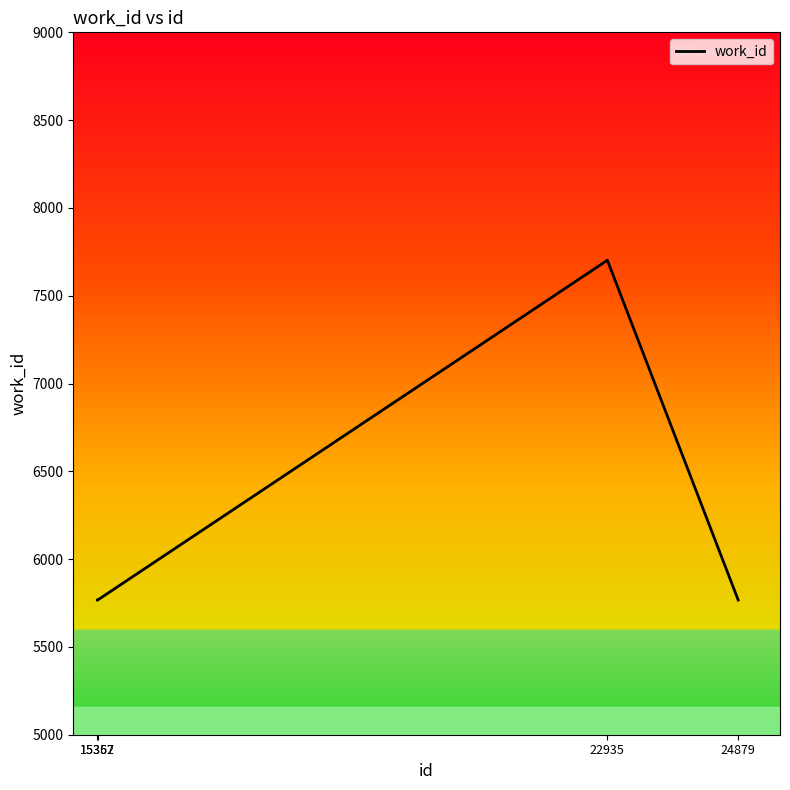

What is the average value?

6251